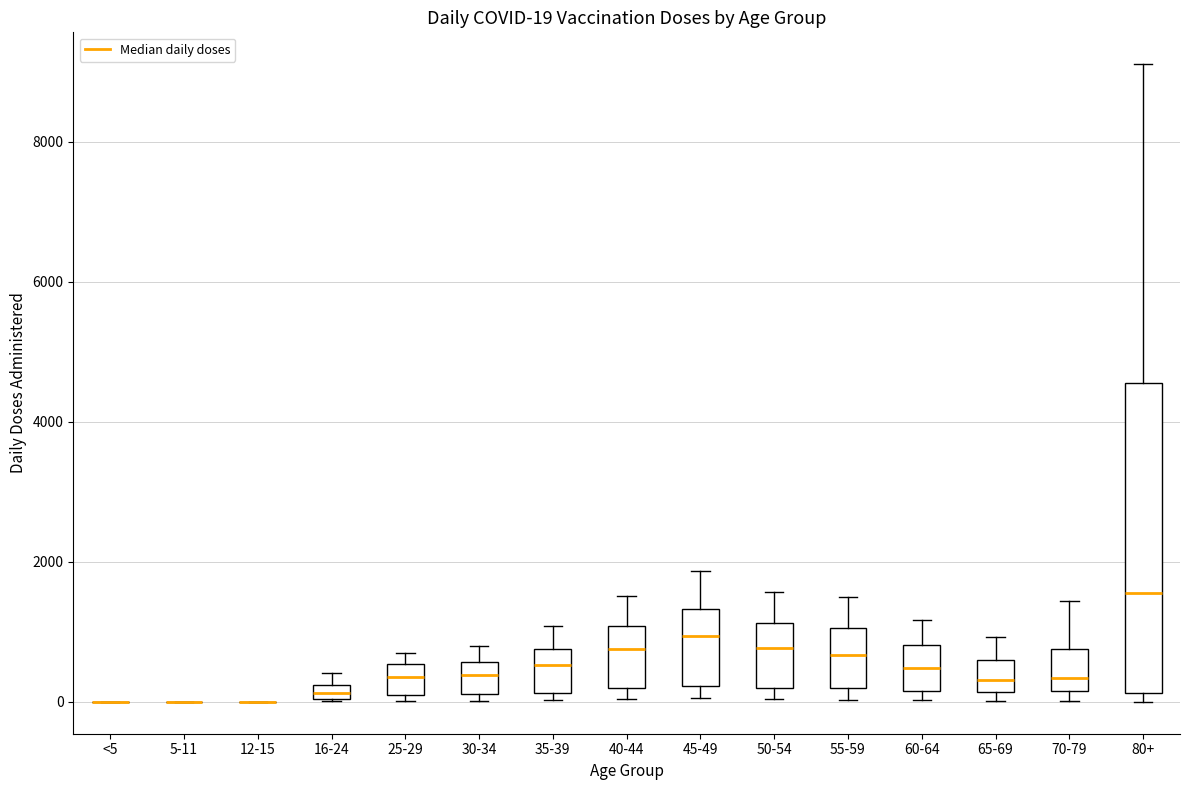

Which box is the tallest, from its lower edge to its upper edge?

80+